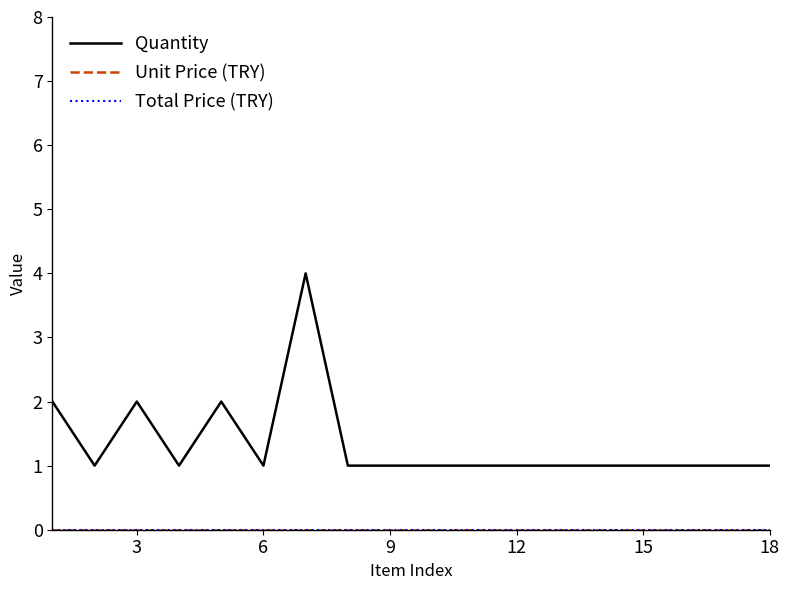

Does the chart have visible grid lines?

No